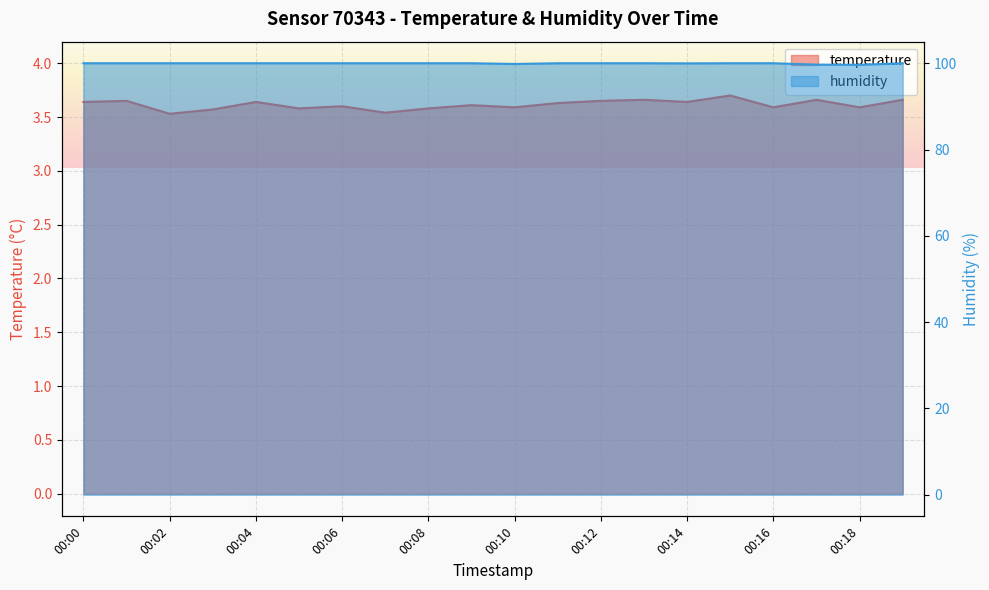

What is the highest value of the temperature series?

3.7